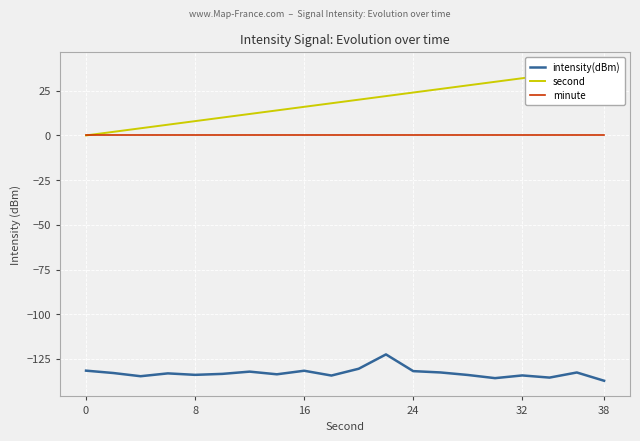

The minute series shows 0.0 at 16. True or false?

True